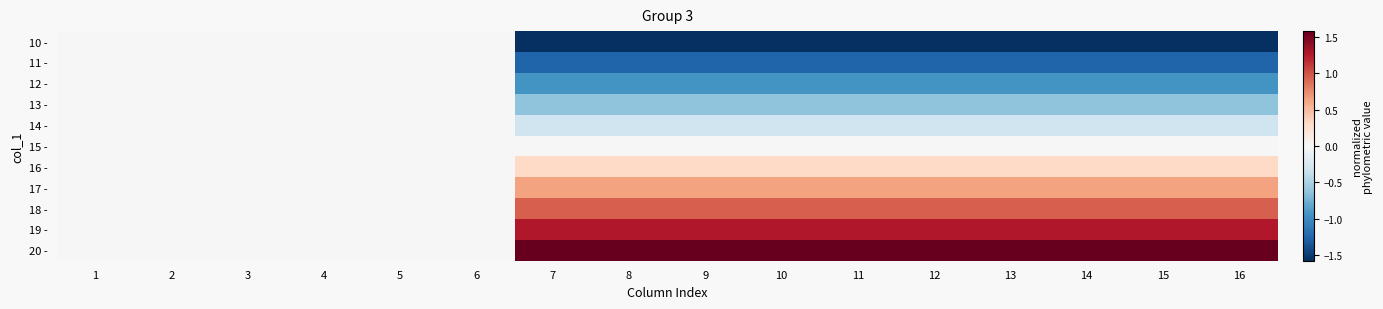

Reading left to right, what are all the values shown in this chart?

10 -: 1=0.0	2=0.0	3=0.0	4=0.0	5=0.0	6=0.0	7=-1.6	8=-1.6	9=-1.6	10=-1.6	11=-1.6	12=-1.6	13=-1.6	14=-1.6	15=-1.6	16=-1.6
11 -: 1=0.0	2=0.0	3=0.0	4=0.0	5=0.0	6=0.0	7=-1.3	8=-1.3	9=-1.3	10=-1.3	11=-1.3	12=-1.3	13=-1.3	14=-1.3	15=-1.3	16=-1.3
12 -: 1=0.0	2=0.0	3=0.0	4=0.0	5=0.0	6=0.0	7=-0.9	8=-0.9	9=-0.9	10=-0.9	11=-0.9	12=-0.9	13=-0.9	14=-0.9	15=-0.9	16=-0.9
13 -: 1=0.0	2=0.0	3=0.0	4=0.0	5=0.0	6=0.0	7=-0.6	8=-0.6	9=-0.6	10=-0.6	11=-0.6	12=-0.6	13=-0.6	14=-0.6	15=-0.6	16=-0.6
14 -: 1=0.0	2=0.0	3=0.0	4=0.0	5=0.0	6=0.0	7=-0.3	8=-0.3	9=-0.3	10=-0.3	11=-0.3	12=-0.3	13=-0.3	14=-0.3	15=-0.3	16=-0.3
15 -: 1=0.0	2=0.0	3=0.0	4=0.0	5=0.0	6=0.0	7=0.0	8=0.0	9=0.0	10=0.0	11=0.0	12=0.0	13=0.0	14=0.0	15=0.0	16=0.0
16 -: 1=0.0	2=0.0	3=0.0	4=0.0	5=0.0	6=0.0	7=0.3	8=0.3	9=0.3	10=0.3	11=0.3	12=0.3	13=0.3	14=0.3	15=0.3	16=0.3
17 -: 1=0.0	2=0.0	3=0.0	4=0.0	5=0.0	6=0.0	7=0.6	8=0.6	9=0.6	10=0.6	11=0.6	12=0.6	13=0.6	14=0.6	15=0.6	16=0.6
18 -: 1=0.0	2=0.0	3=0.0	4=0.0	5=0.0	6=0.0	7=0.9	8=0.9	9=0.9	10=0.9	11=0.9	12=0.9	13=0.9	14=0.9	15=0.9	16=0.9
19 -: 1=0.0	2=0.0	3=0.0	4=0.0	5=0.0	6=0.0	7=1.3	8=1.3	9=1.3	10=1.3	11=1.3	12=1.3	13=1.3	14=1.3	15=1.3	16=1.3
20 -: 1=0.0	2=0.0	3=0.0	4=0.0	5=0.0	6=0.0	7=1.6	8=1.6	9=1.6	10=1.6	11=1.6	12=1.6	13=1.6	14=1.6	15=1.6	16=1.6